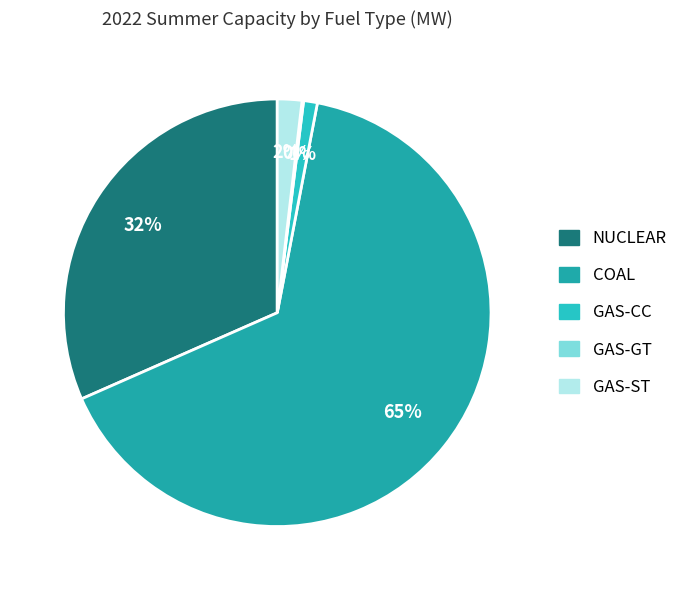

Which slice is the largest?

COAL